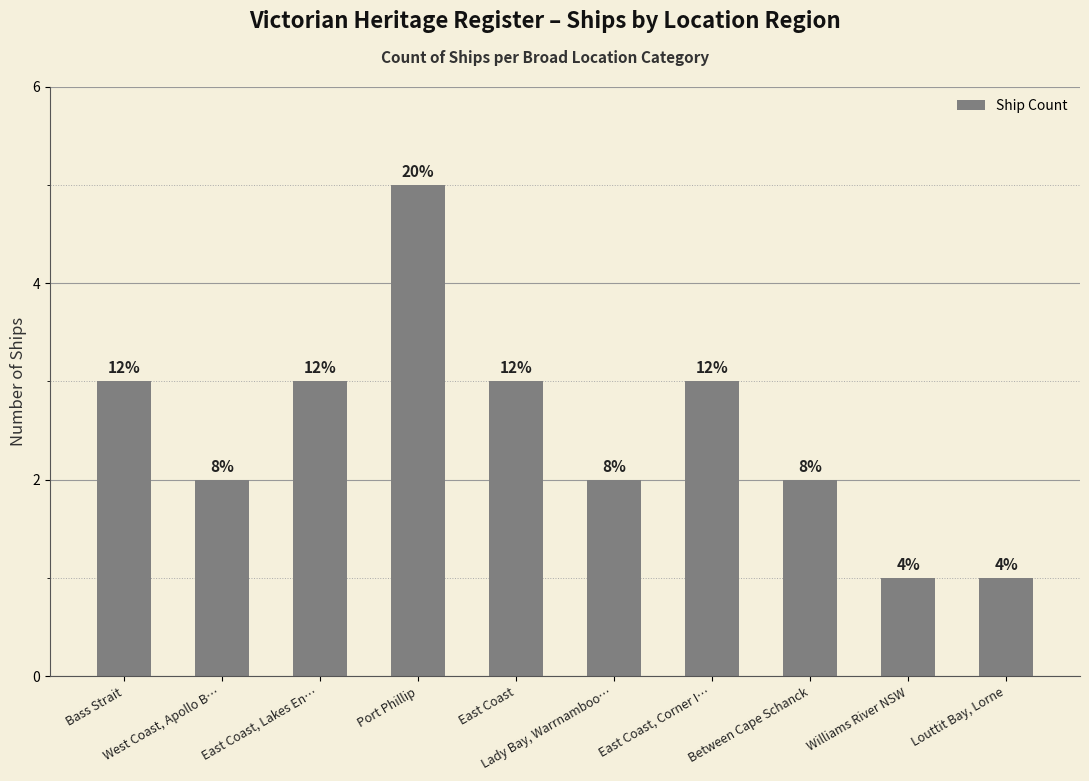

Are the bars grouped side by side (vs. stacked)?

No